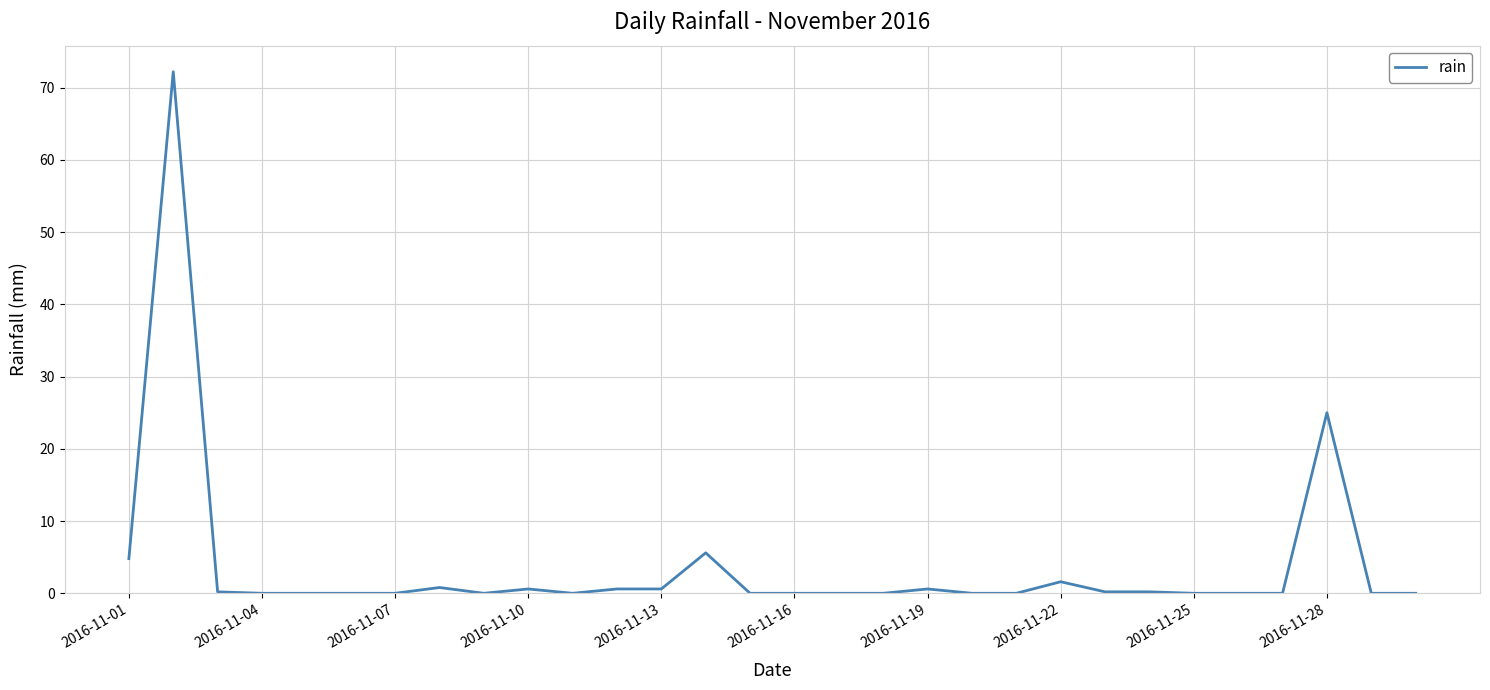

What is the greatest value displayed?

72.2